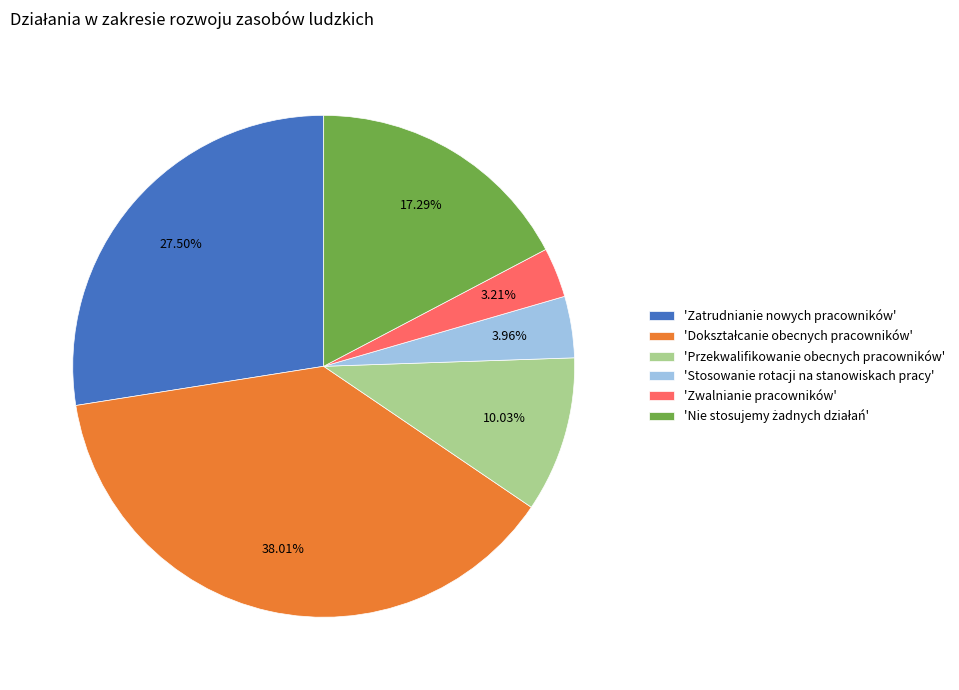

Which slice is the smallest?

'Zwalnianie pracowników'